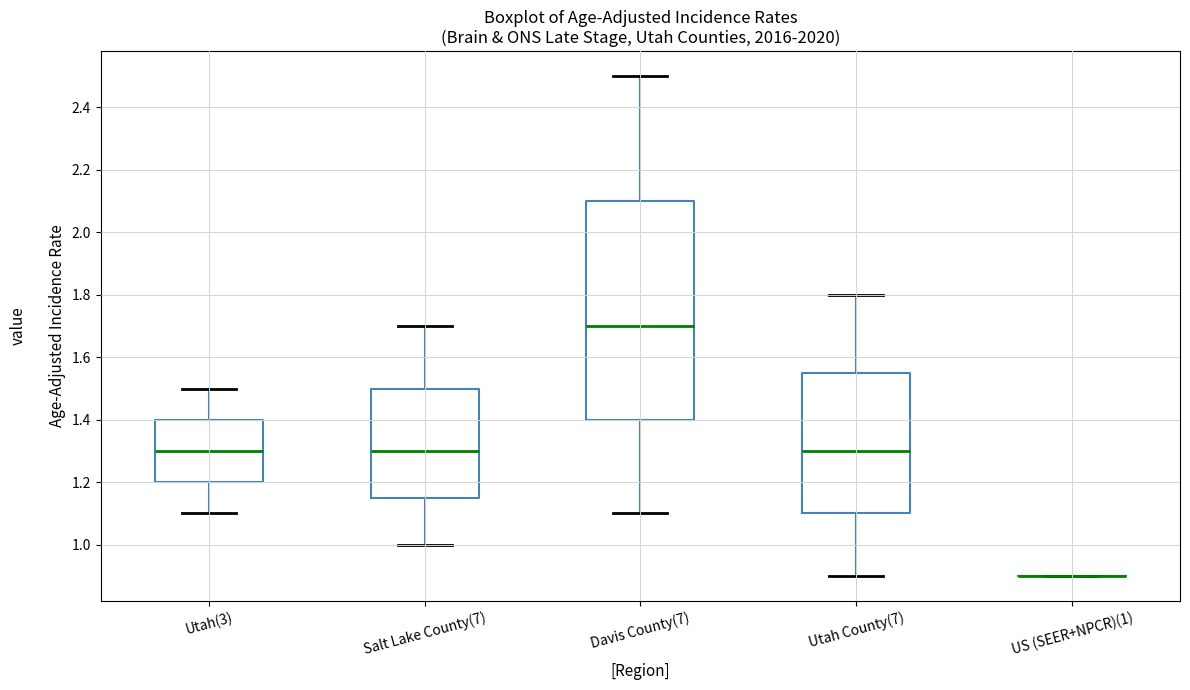

Comparing the boxes themselves (not the whiskers), which one is the tallest?

Davis County(7)